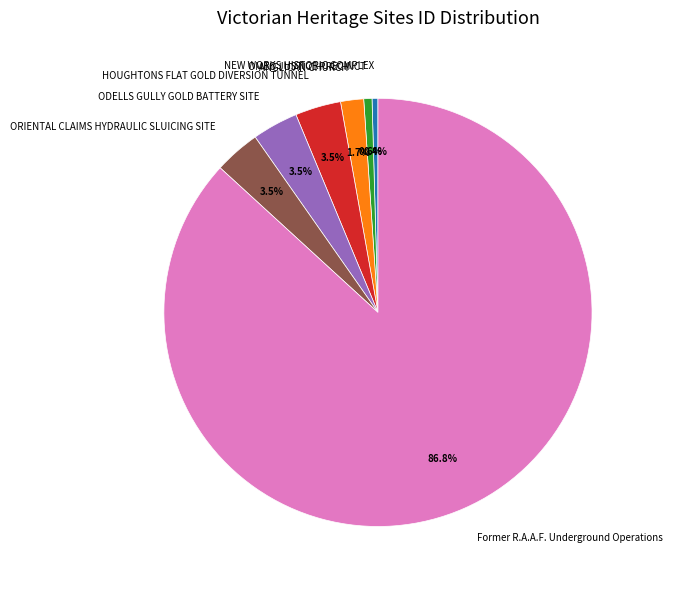

The HOUGHTONS FLAT GOLD DIVERSION TUNNEL slice represents 13% of the pie. True or false?

False